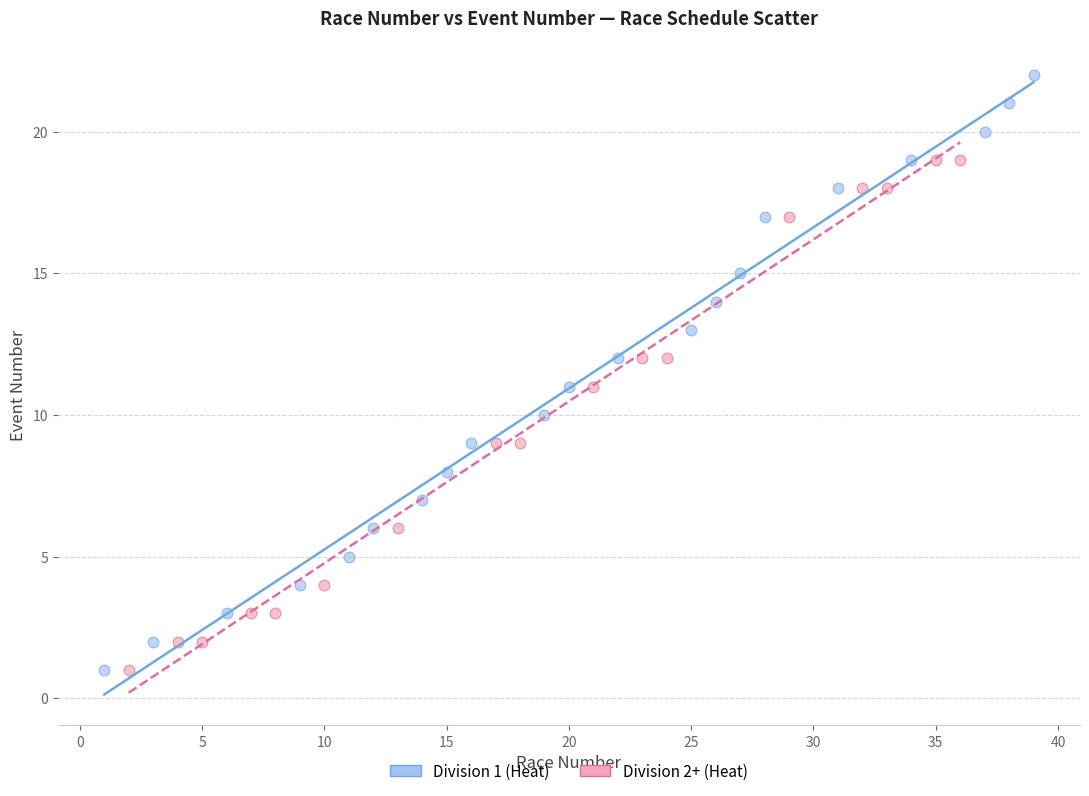

What are all the series names shown in the legend?

Division 1 (Heat), Division 2+ (Heat)